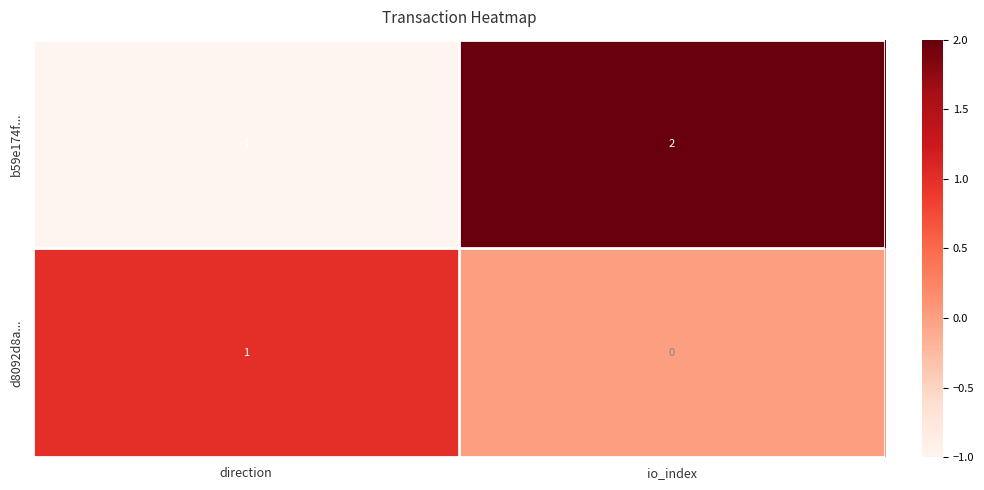

Reading left to right, what are all the values shown in this chart?

b59e174f...: direction=-1	io_index=2
d8092d8a...: direction=1	io_index=0